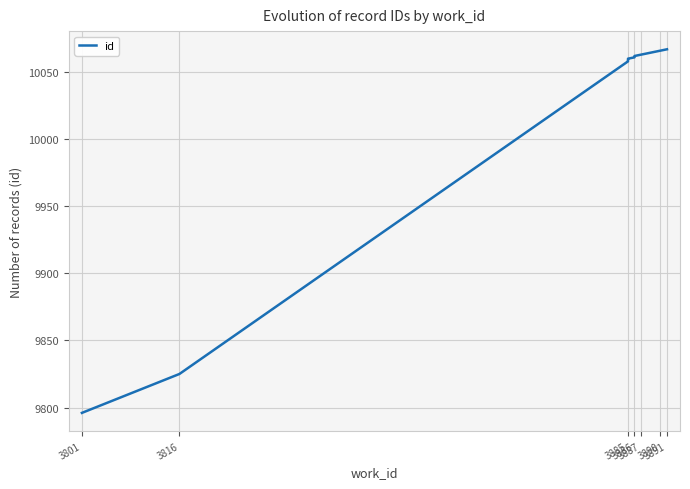

What is the average value?

10012